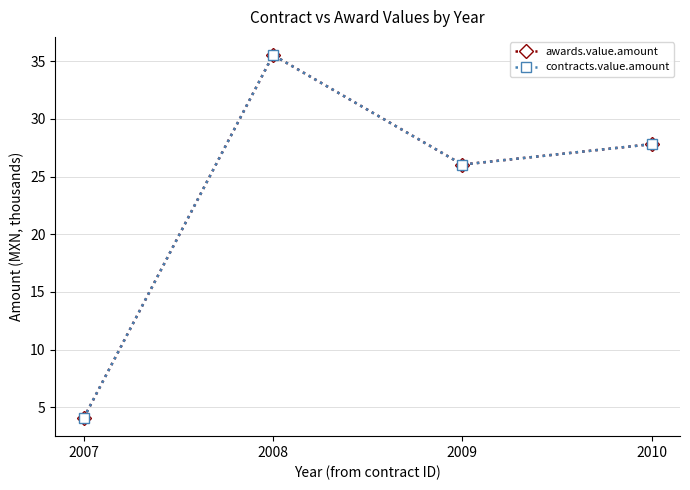

Does the chart have visible grid lines?

Yes